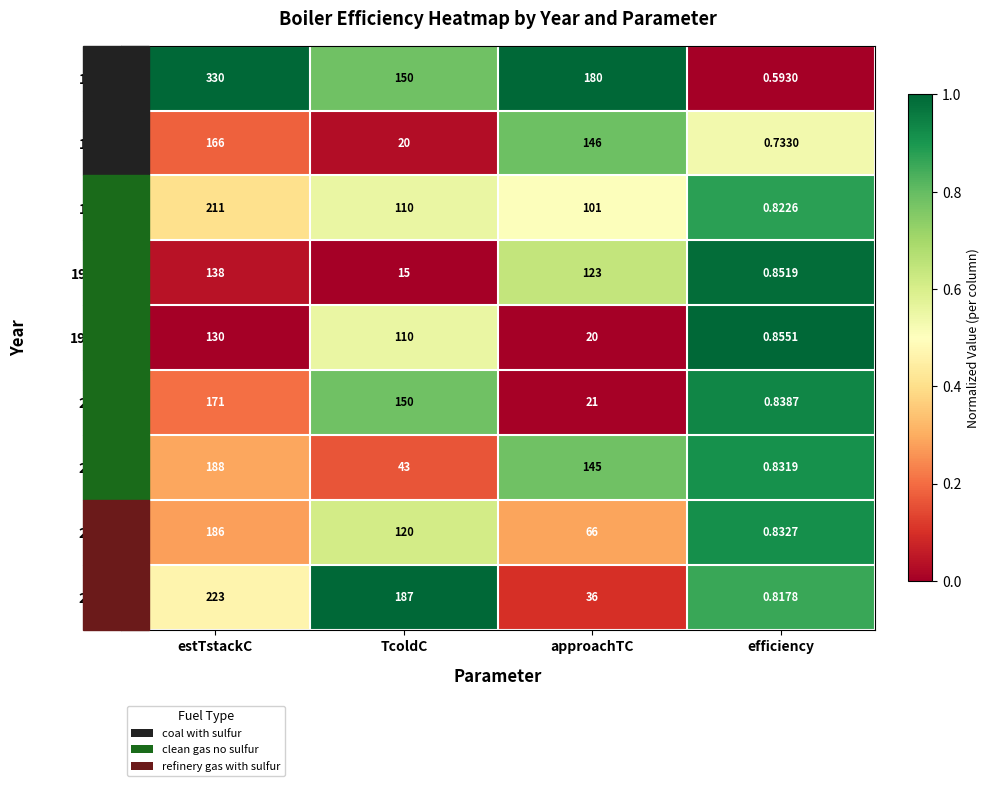

Rank the series at efficiency from lowest to highest value.

1922, 1940, 2020, 1975, 2006, 2018, 2005, 1990a, 1990b